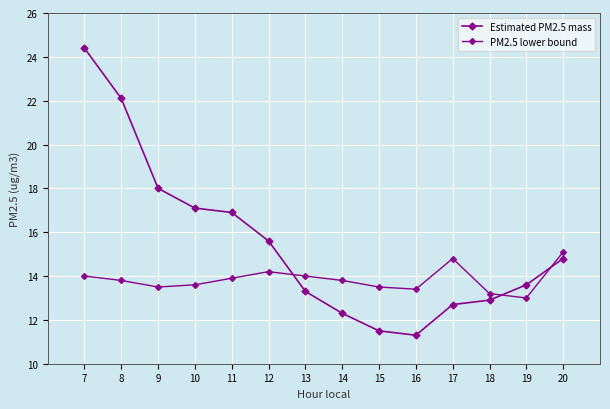

How many data points in Estimated PM2.5 mass are less than 14?

7